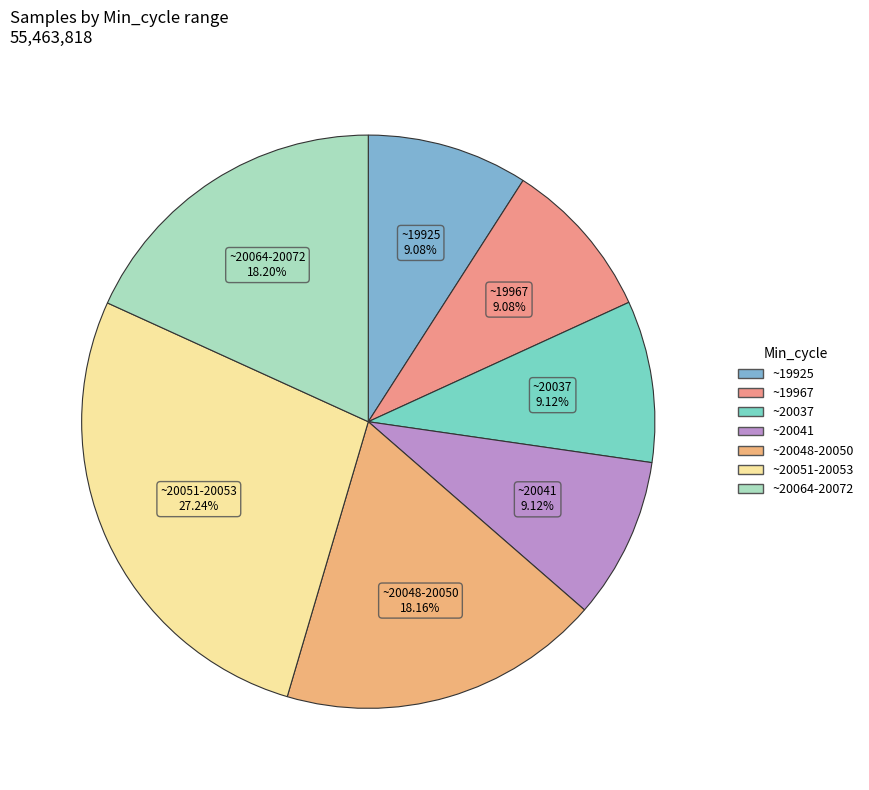

To the nearest percent, what is the average slice percentage?

14%